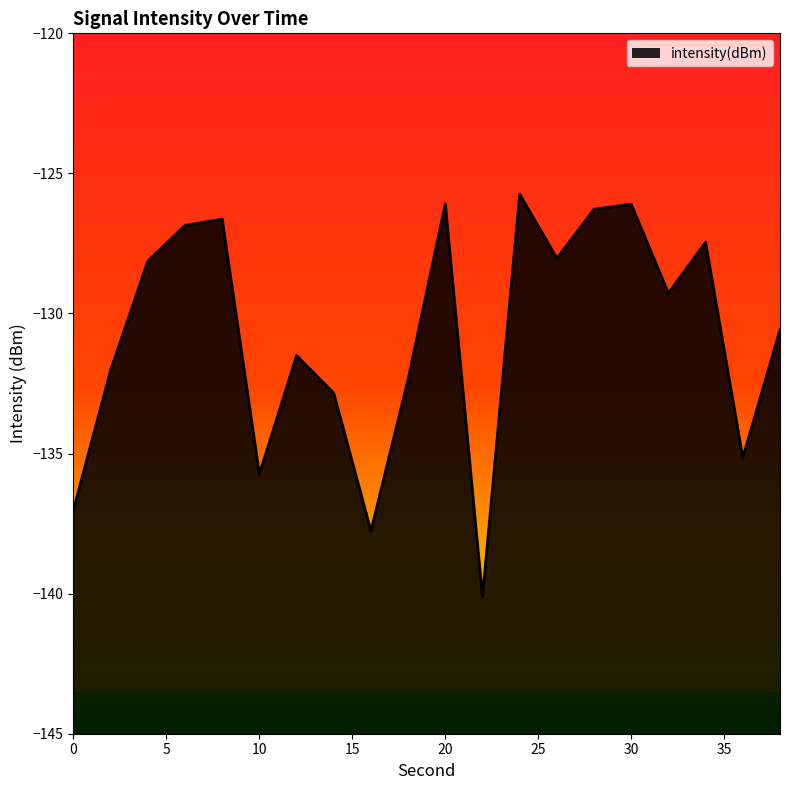

What is the smallest value displayed?

-140.1